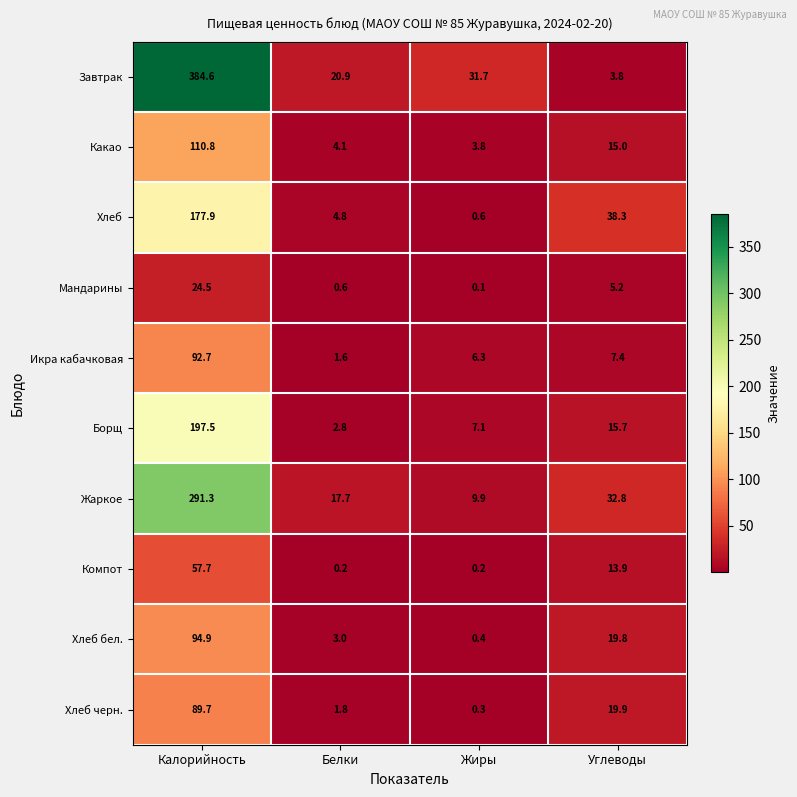

Read the Какао value at Белки.

4.1